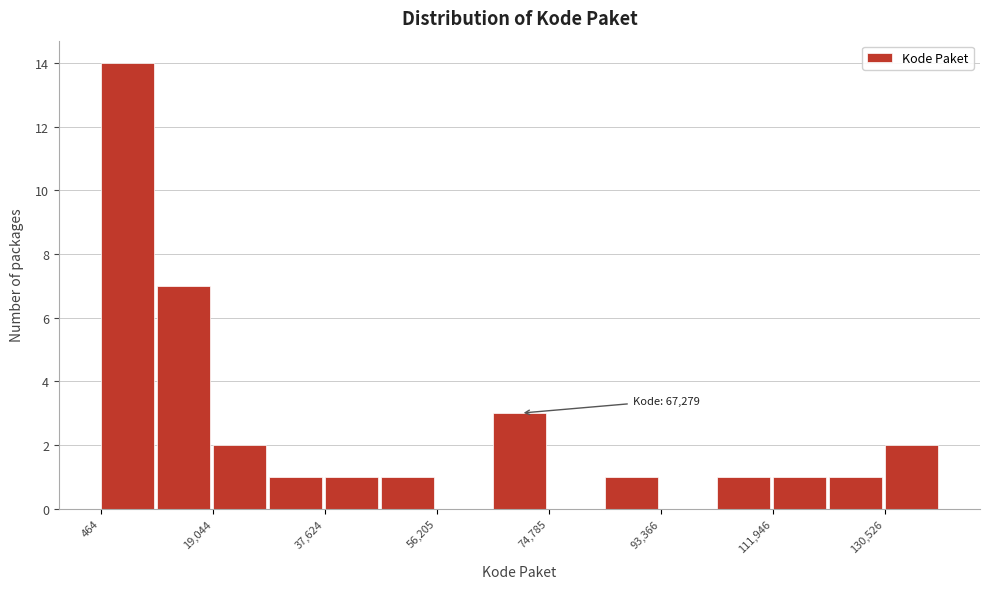

Over which range of the x-axis is the bar tallest?

0 to 10000